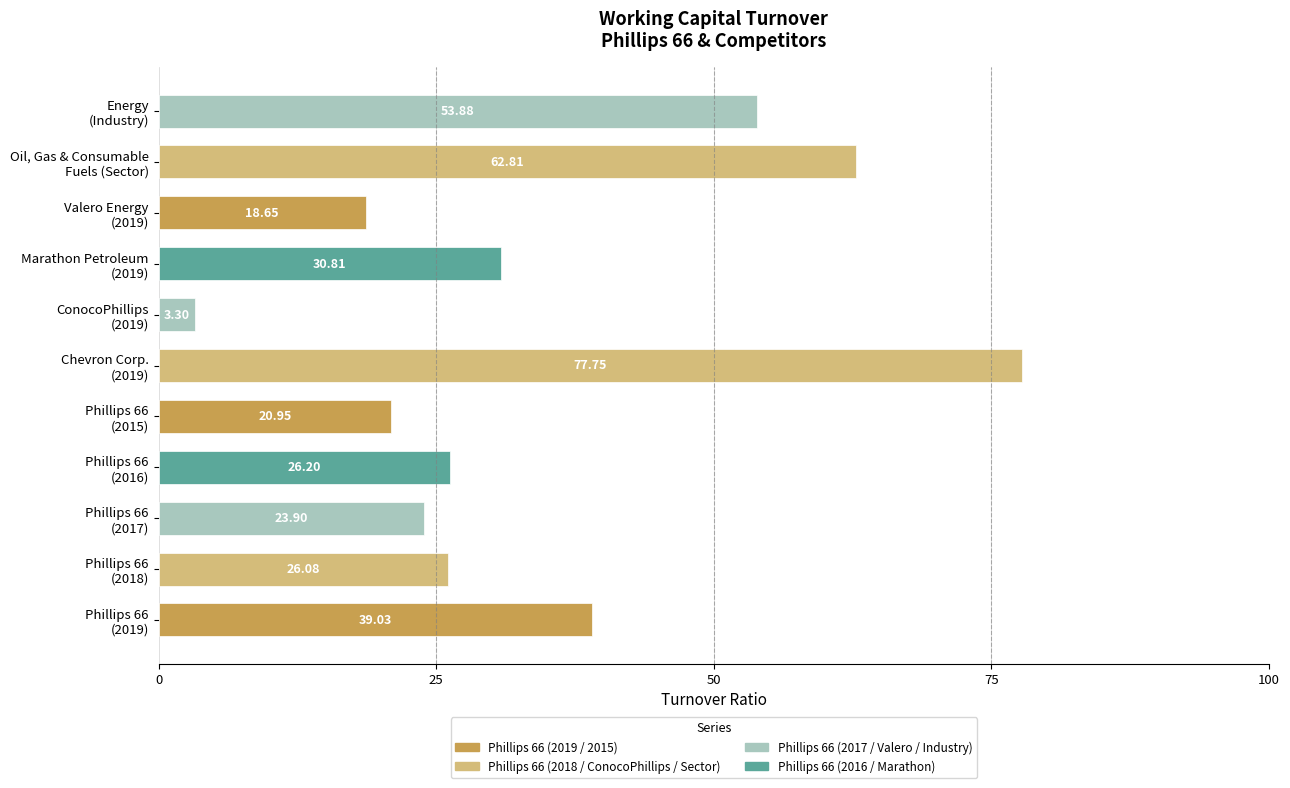

What is the difference between the second highest and second lowest values?

44.2